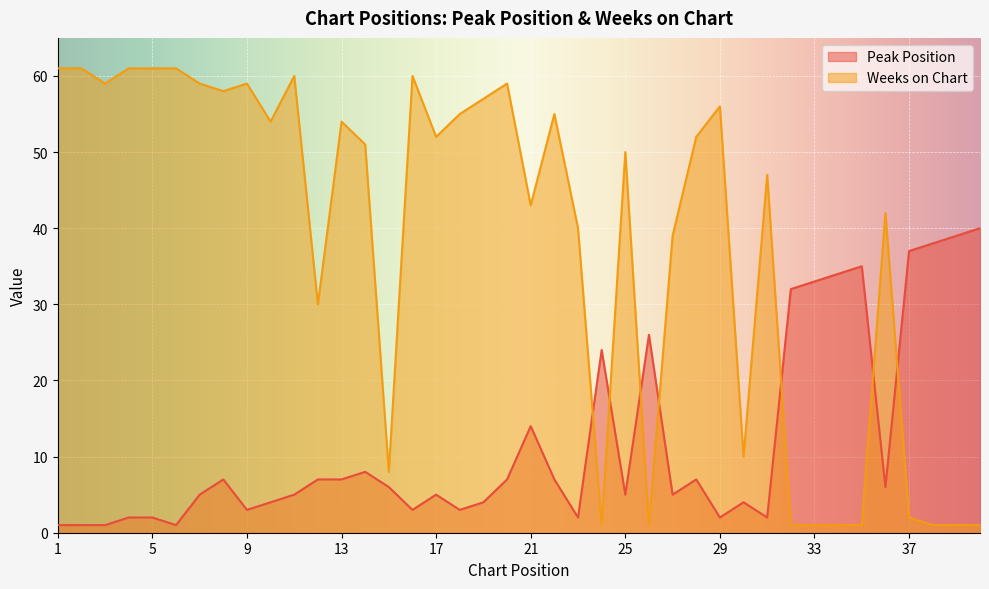

Which series has the largest total across all categories?

Weeks on Chart